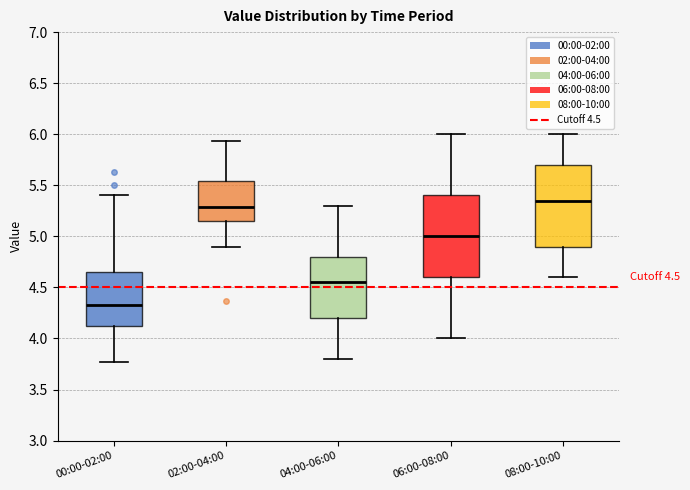

Which box's median line is the highest?

08:00-10:00